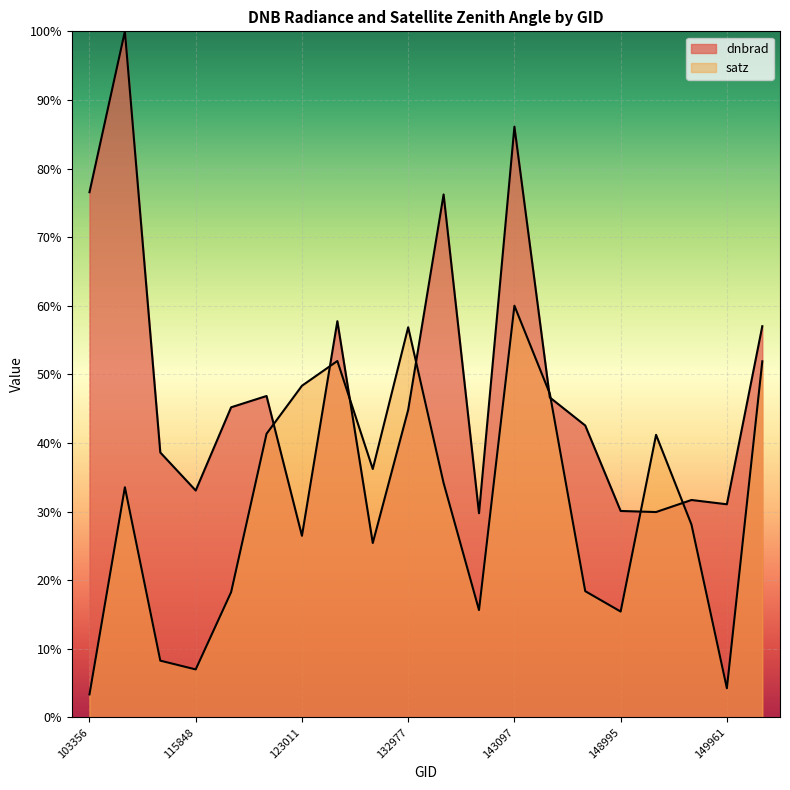

At which label is satz closest to 0?

103356